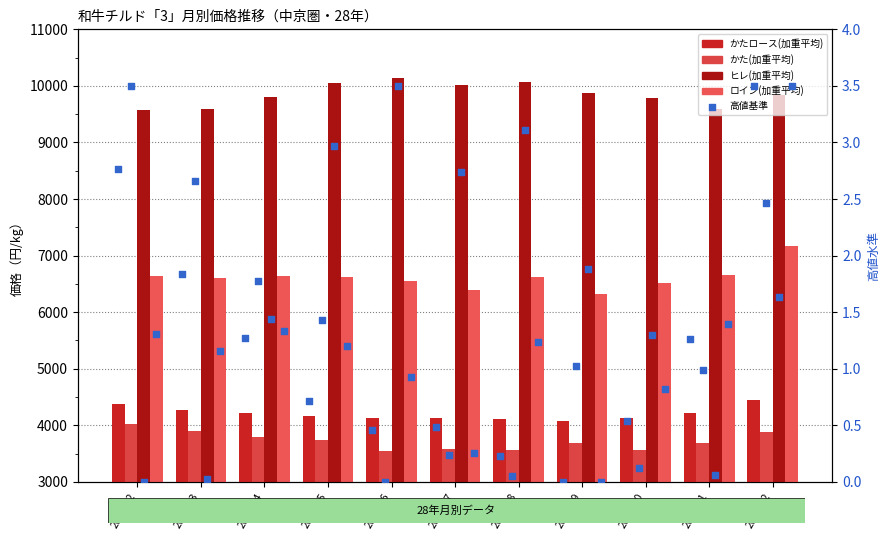

Which series contains the lowest Y value?

かた(加重平均)